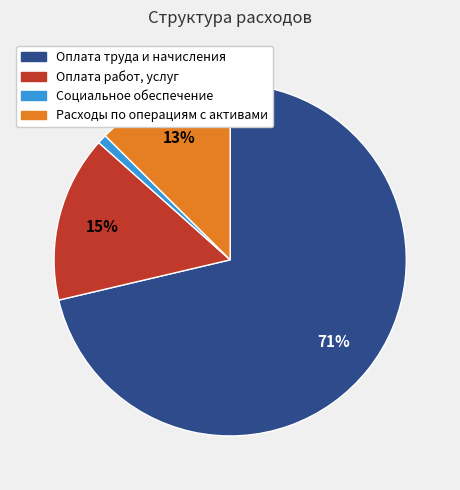

To the nearest percent, what is the combined percentage of Оплата труда и начисления and Социальное обеспечение?

72%